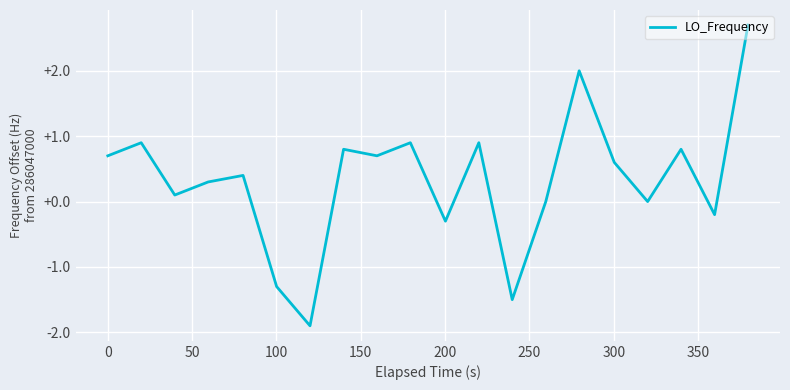

What is the difference between the maximum and minimum values?

4.6